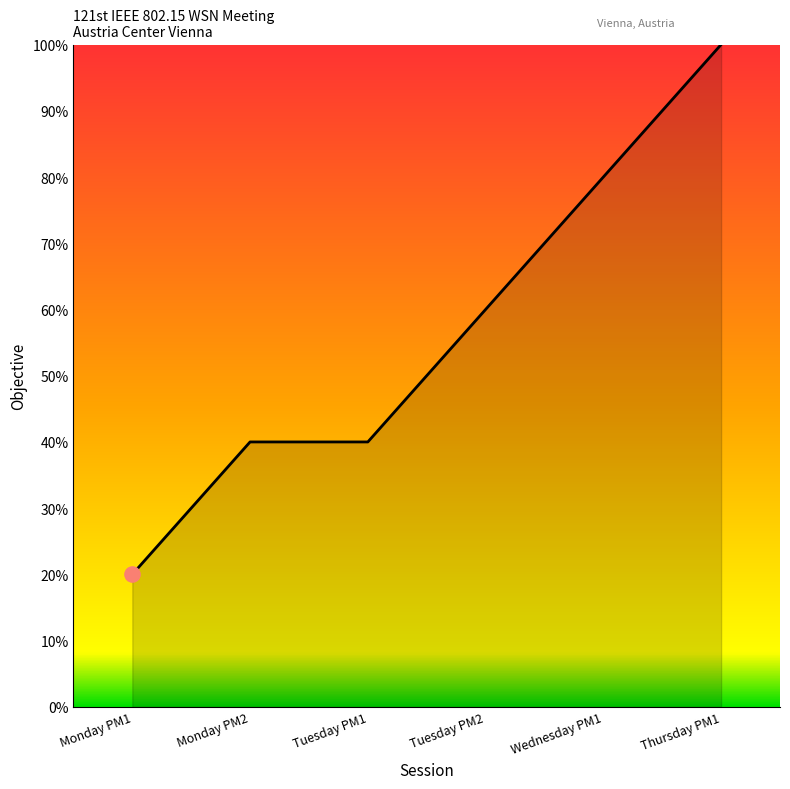

What is the change in value from Tuesday PM2 to Wednesday PM1?

+20